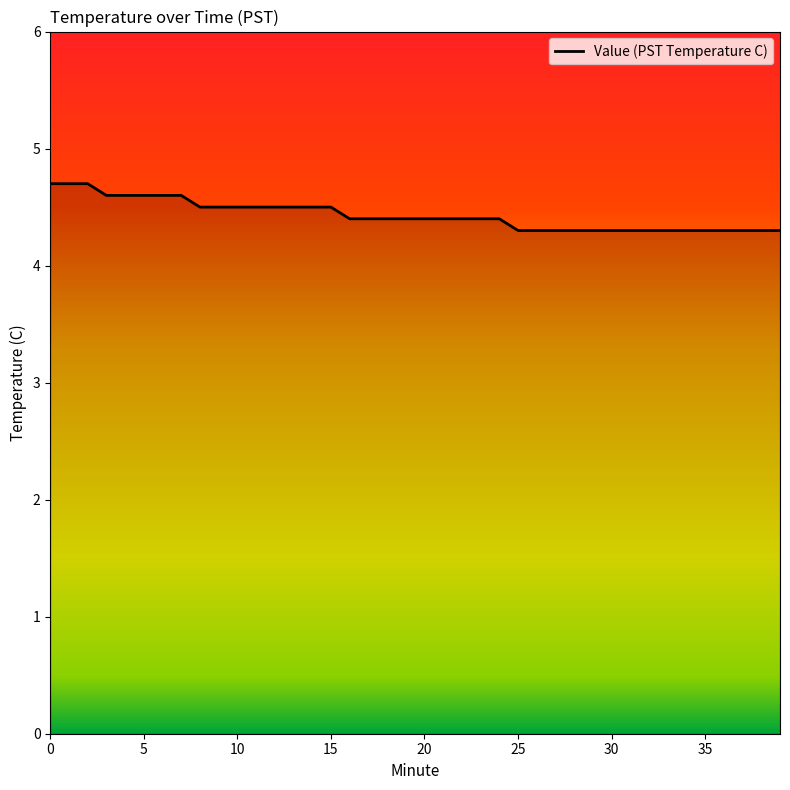

What is the smallest value displayed?

4.3